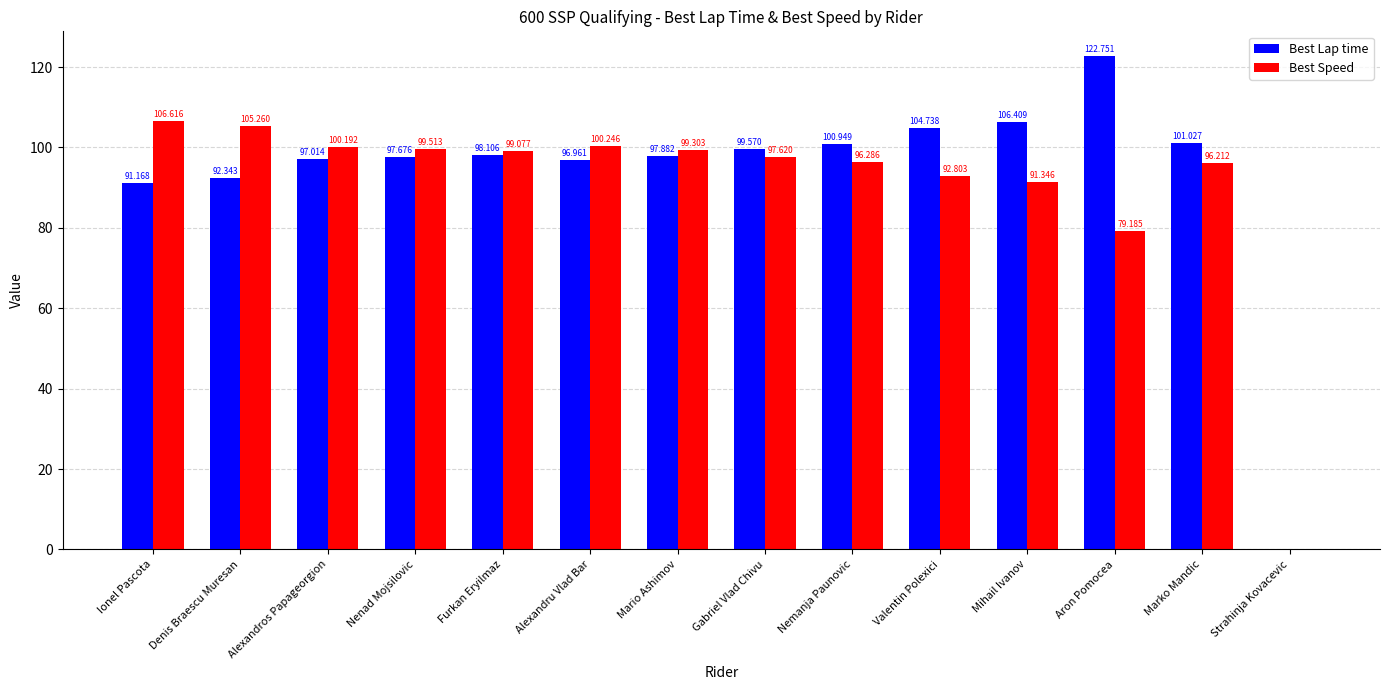

Which series changed the most between Denis Braescu Muresan and Nemanja Paunovic?

Best Speed